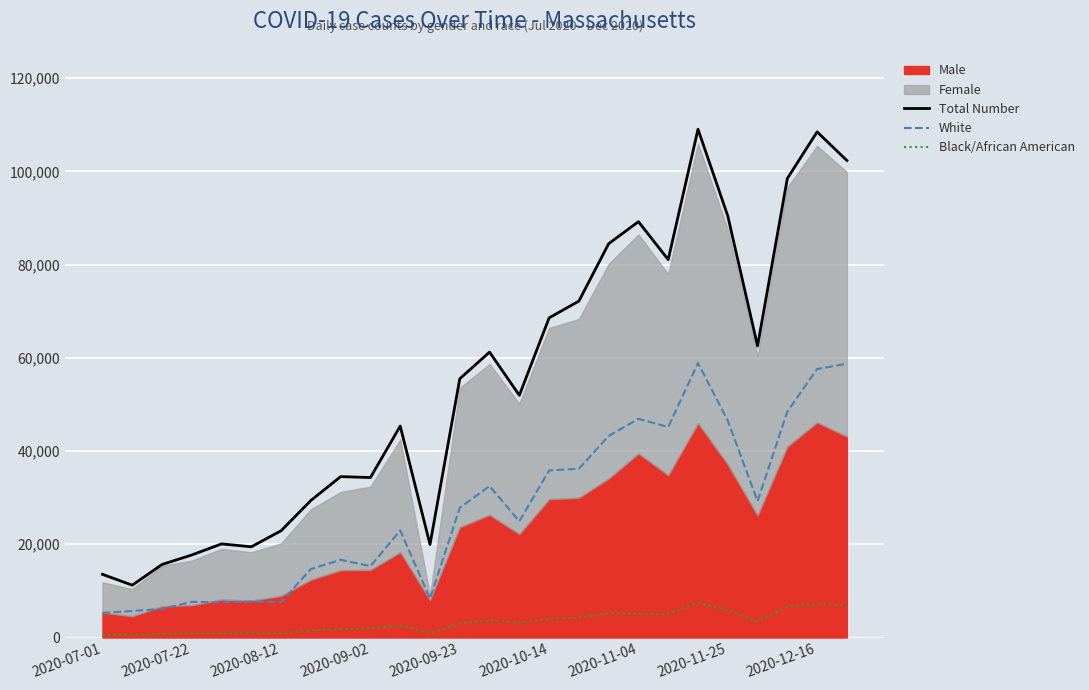

The value of White at 2020-12-16 is 90994. True or false?

False